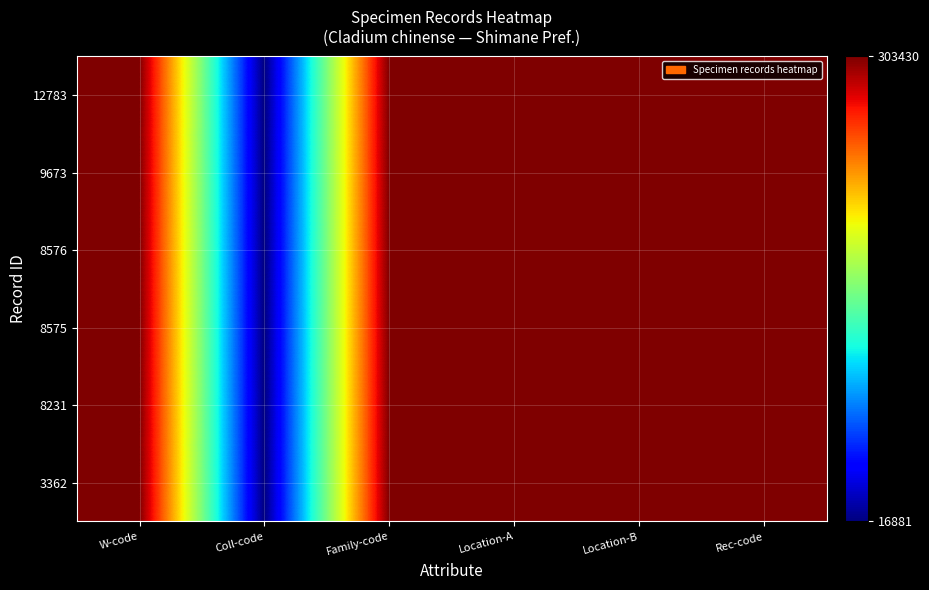

Reading left to right, extract all data points from this chart.

3362: W-code=5.5	Coll-code=4.2	Family-code=5.5	Location-A=5.5	Location-B=5.5	Rec-code=5.5
8231: W-code=5.5	Coll-code=4.2	Family-code=5.5	Location-A=5.5	Location-B=5.5	Rec-code=5.5
8575: W-code=5.5	Coll-code=4.2	Family-code=5.5	Location-A=5.5	Location-B=5.5	Rec-code=5.5
8576: W-code=5.5	Coll-code=4.2	Family-code=5.5	Location-A=5.5	Location-B=5.5	Rec-code=5.5
9673: W-code=5.5	Coll-code=4.2	Family-code=5.5	Location-A=5.5	Location-B=5.5	Rec-code=5.5
12783: W-code=5.5	Coll-code=4.2	Family-code=5.5	Location-A=5.5	Location-B=5.5	Rec-code=5.5